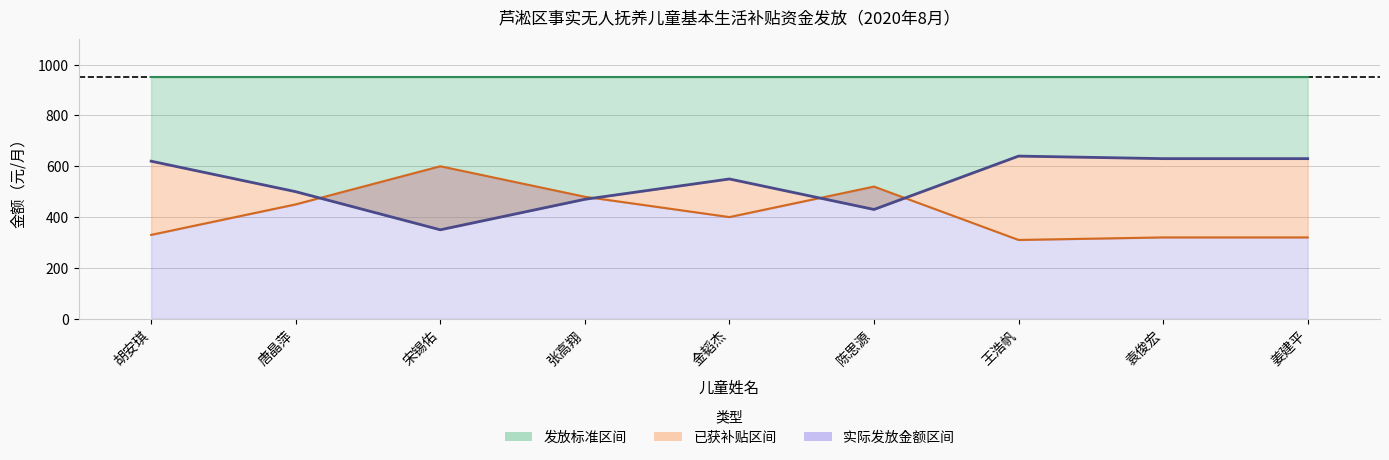

What is the total value across all series at 胡安琪?

1900